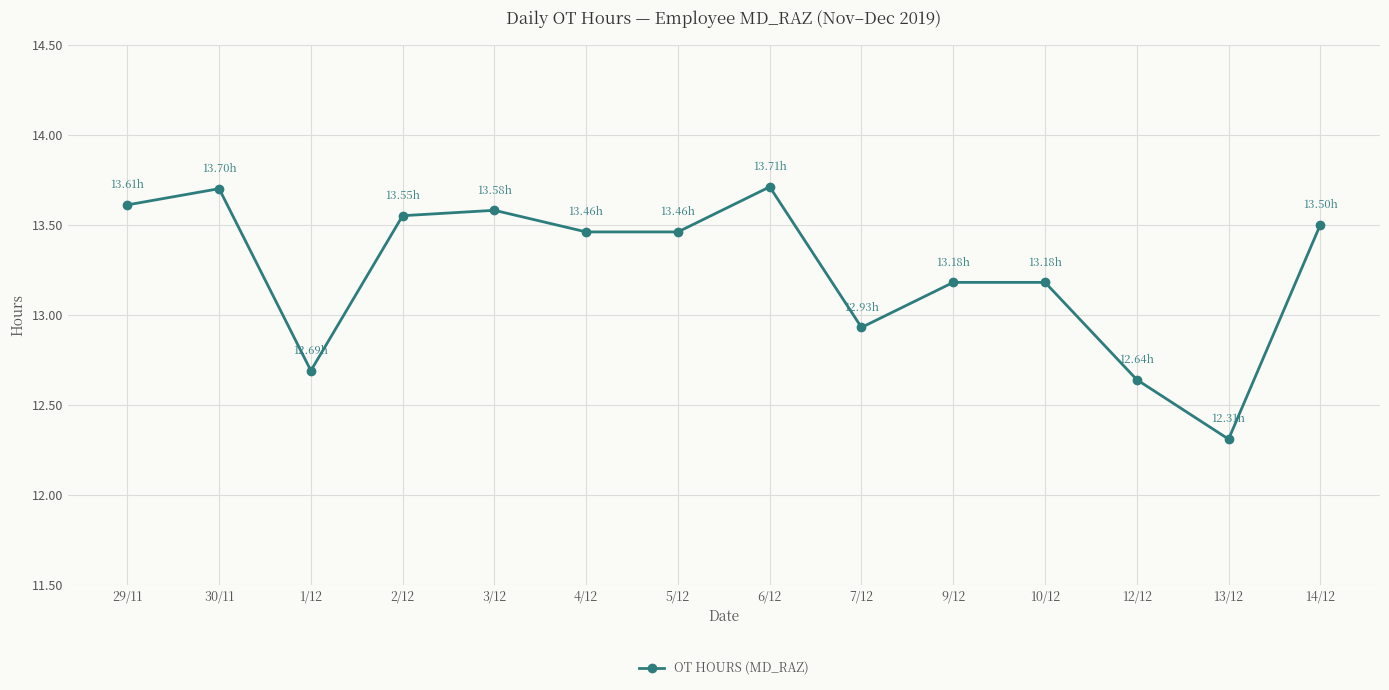

True or false: there are more than 2 points higher than both neighbors.

True